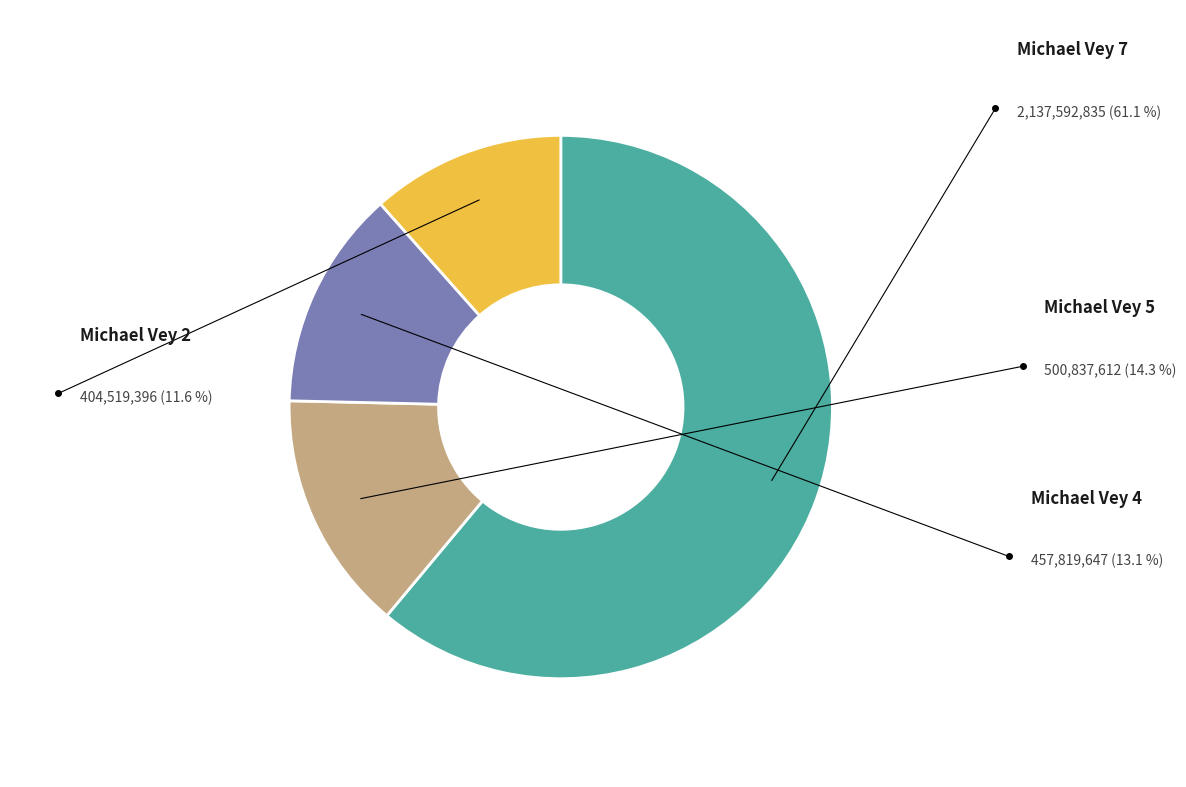

Rank the categories by value from highest to lowest.

Michael Vey 7, Michael Vey 5, Michael Vey 4, Michael Vey 2